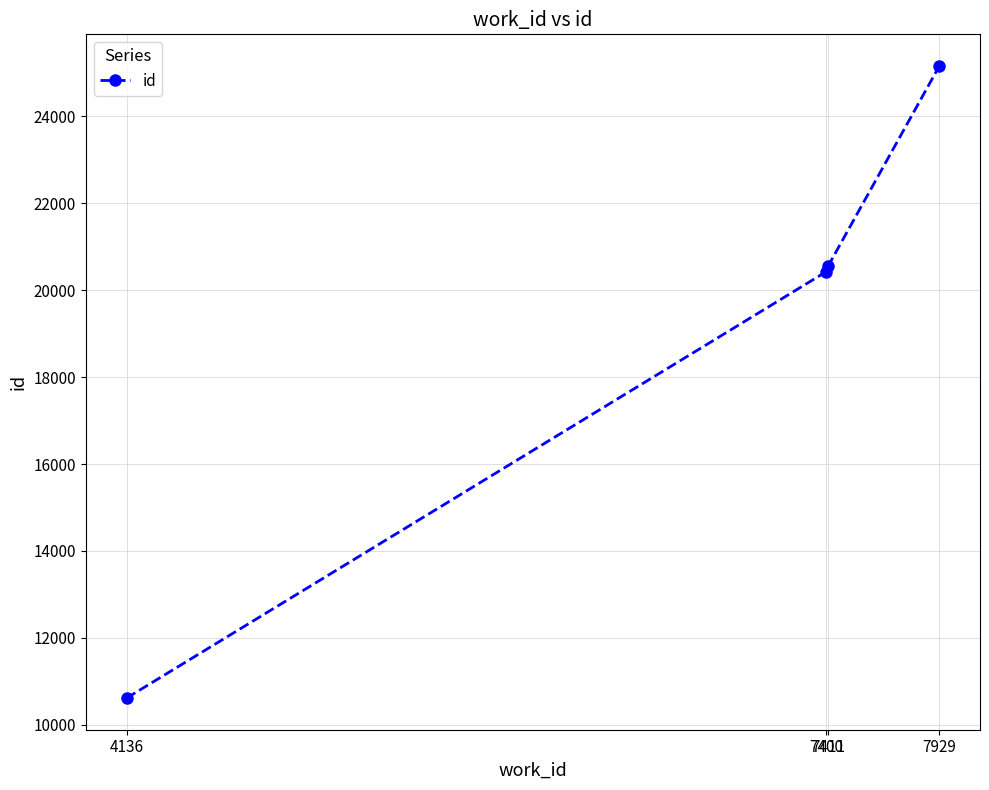

Which category has the highest value across all series?

7929